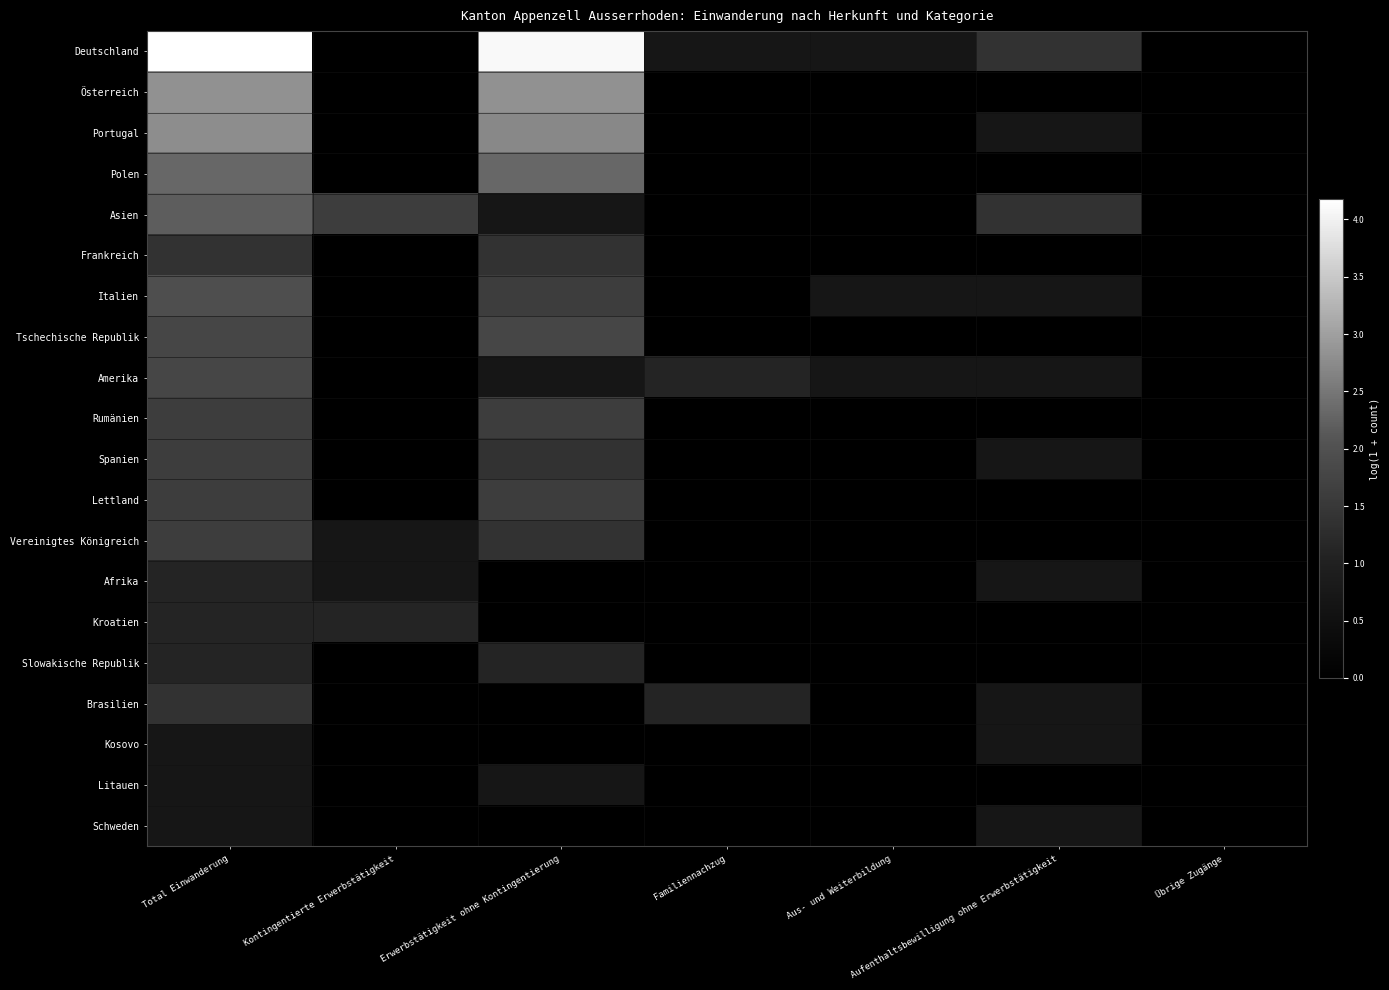

Reading left to right, what are all the values shown in this chart?

Deutschland: Total Einwanderung=4.2	Kontingentierte Erwerbstätigkeit=0.0	Erwerbstätigkeit ohne Kontingentierung=4.1	Familiennachzug=0.7	Aus- und Weiterbildung=0.7	Aufenthaltsbewilligung ohne Erwerbstätigkeit=1.4	Übrige Zugänge=0.0
Österreich: Total Einwanderung=2.8	Kontingentierte Erwerbstätigkeit=0.0	Erwerbstätigkeit ohne Kontingentierung=2.8	Familiennachzug=0.0	Aus- und Weiterbildung=0.0	Aufenthaltsbewilligung ohne Erwerbstätigkeit=0.0	Übrige Zugänge=0.0
Portugal: Total Einwanderung=2.8	Kontingentierte Erwerbstätigkeit=0.0	Erwerbstätigkeit ohne Kontingentierung=2.7	Familiennachzug=0.0	Aus- und Weiterbildung=0.0	Aufenthaltsbewilligung ohne Erwerbstätigkeit=0.7	Übrige Zugänge=0.0
Polen: Total Einwanderung=2.3	Kontingentierte Erwerbstätigkeit=0.0	Erwerbstätigkeit ohne Kontingentierung=2.3	Familiennachzug=0.0	Aus- und Weiterbildung=0.0	Aufenthaltsbewilligung ohne Erwerbstätigkeit=0.0	Übrige Zugänge=0.0
Asien: Total Einwanderung=2.2	Kontingentierte Erwerbstätigkeit=1.6	Erwerbstätigkeit ohne Kontingentierung=0.7	Familiennachzug=0.0	Aus- und Weiterbildung=0.0	Aufenthaltsbewilligung ohne Erwerbstätigkeit=1.4	Übrige Zugänge=0.0
Frankreich: Total Einwanderung=1.4	Kontingentierte Erwerbstätigkeit=0.0	Erwerbstätigkeit ohne Kontingentierung=1.4	Familiennachzug=0.0	Aus- und Weiterbildung=0.0	Aufenthaltsbewilligung ohne Erwerbstätigkeit=0.0	Übrige Zugänge=0.0
Italien: Total Einwanderung=1.9	Kontingentierte Erwerbstätigkeit=0.0	Erwerbstätigkeit ohne Kontingentierung=1.6	Familiennachzug=0.0	Aus- und Weiterbildung=0.7	Aufenthaltsbewilligung ohne Erwerbstätigkeit=0.7	Übrige Zugänge=0.0
Tschechische Republik: Total Einwanderung=1.8	Kontingentierte Erwerbstätigkeit=0.0	Erwerbstätigkeit ohne Kontingentierung=1.8	Familiennachzug=0.0	Aus- und Weiterbildung=0.0	Aufenthaltsbewilligung ohne Erwerbstätigkeit=0.0	Übrige Zugänge=0.0
Amerika: Total Einwanderung=1.8	Kontingentierte Erwerbstätigkeit=0.0	Erwerbstätigkeit ohne Kontingentierung=0.7	Familiennachzug=1.1	Aus- und Weiterbildung=0.7	Aufenthaltsbewilligung ohne Erwerbstätigkeit=0.7	Übrige Zugänge=0.0
Rumänien: Total Einwanderung=1.6	Kontingentierte Erwerbstätigkeit=0.0	Erwerbstätigkeit ohne Kontingentierung=1.6	Familiennachzug=0.0	Aus- und Weiterbildung=0.0	Aufenthaltsbewilligung ohne Erwerbstätigkeit=0.0	Übrige Zugänge=0.0
Spanien: Total Einwanderung=1.6	Kontingentierte Erwerbstätigkeit=0.0	Erwerbstätigkeit ohne Kontingentierung=1.4	Familiennachzug=0.0	Aus- und Weiterbildung=0.0	Aufenthaltsbewilligung ohne Erwerbstätigkeit=0.7	Übrige Zugänge=0.0
Lettland: Total Einwanderung=1.6	Kontingentierte Erwerbstätigkeit=0.0	Erwerbstätigkeit ohne Kontingentierung=1.6	Familiennachzug=0.0	Aus- und Weiterbildung=0.0	Aufenthaltsbewilligung ohne Erwerbstätigkeit=0.0	Übrige Zugänge=0.0
Vereinigtes Königreich: Total Einwanderung=1.6	Kontingentierte Erwerbstätigkeit=0.7	Erwerbstätigkeit ohne Kontingentierung=1.4	Familiennachzug=0.0	Aus- und Weiterbildung=0.0	Aufenthaltsbewilligung ohne Erwerbstätigkeit=0.0	Übrige Zugänge=0.0
Afrika: Total Einwanderung=1.1	Kontingentierte Erwerbstätigkeit=0.7	Erwerbstätigkeit ohne Kontingentierung=0.0	Familiennachzug=0.0	Aus- und Weiterbildung=0.0	Aufenthaltsbewilligung ohne Erwerbstätigkeit=0.7	Übrige Zugänge=0.0
Kroatien: Total Einwanderung=1.1	Kontingentierte Erwerbstätigkeit=1.1	Erwerbstätigkeit ohne Kontingentierung=0.0	Familiennachzug=0.0	Aus- und Weiterbildung=0.0	Aufenthaltsbewilligung ohne Erwerbstätigkeit=0.0	Übrige Zugänge=0.0
Slowakische Republik: Total Einwanderung=1.1	Kontingentierte Erwerbstätigkeit=0.0	Erwerbstätigkeit ohne Kontingentierung=1.1	Familiennachzug=0.0	Aus- und Weiterbildung=0.0	Aufenthaltsbewilligung ohne Erwerbstätigkeit=0.0	Übrige Zugänge=0.0
Brasilien: Total Einwanderung=1.4	Kontingentierte Erwerbstätigkeit=0.0	Erwerbstätigkeit ohne Kontingentierung=0.0	Familiennachzug=1.1	Aus- und Weiterbildung=0.0	Aufenthaltsbewilligung ohne Erwerbstätigkeit=0.7	Übrige Zugänge=0.0
Kosovo: Total Einwanderung=0.7	Kontingentierte Erwerbstätigkeit=0.0	Erwerbstätigkeit ohne Kontingentierung=0.0	Familiennachzug=0.0	Aus- und Weiterbildung=0.0	Aufenthaltsbewilligung ohne Erwerbstätigkeit=0.7	Übrige Zugänge=0.0
Litauen: Total Einwanderung=0.7	Kontingentierte Erwerbstätigkeit=0.0	Erwerbstätigkeit ohne Kontingentierung=0.7	Familiennachzug=0.0	Aus- und Weiterbildung=0.0	Aufenthaltsbewilligung ohne Erwerbstätigkeit=0.0	Übrige Zugänge=0.0
Schweden: Total Einwanderung=0.7	Kontingentierte Erwerbstätigkeit=0.0	Erwerbstätigkeit ohne Kontingentierung=0.0	Familiennachzug=0.0	Aus- und Weiterbildung=0.0	Aufenthaltsbewilligung ohne Erwerbstätigkeit=0.7	Übrige Zugänge=0.0